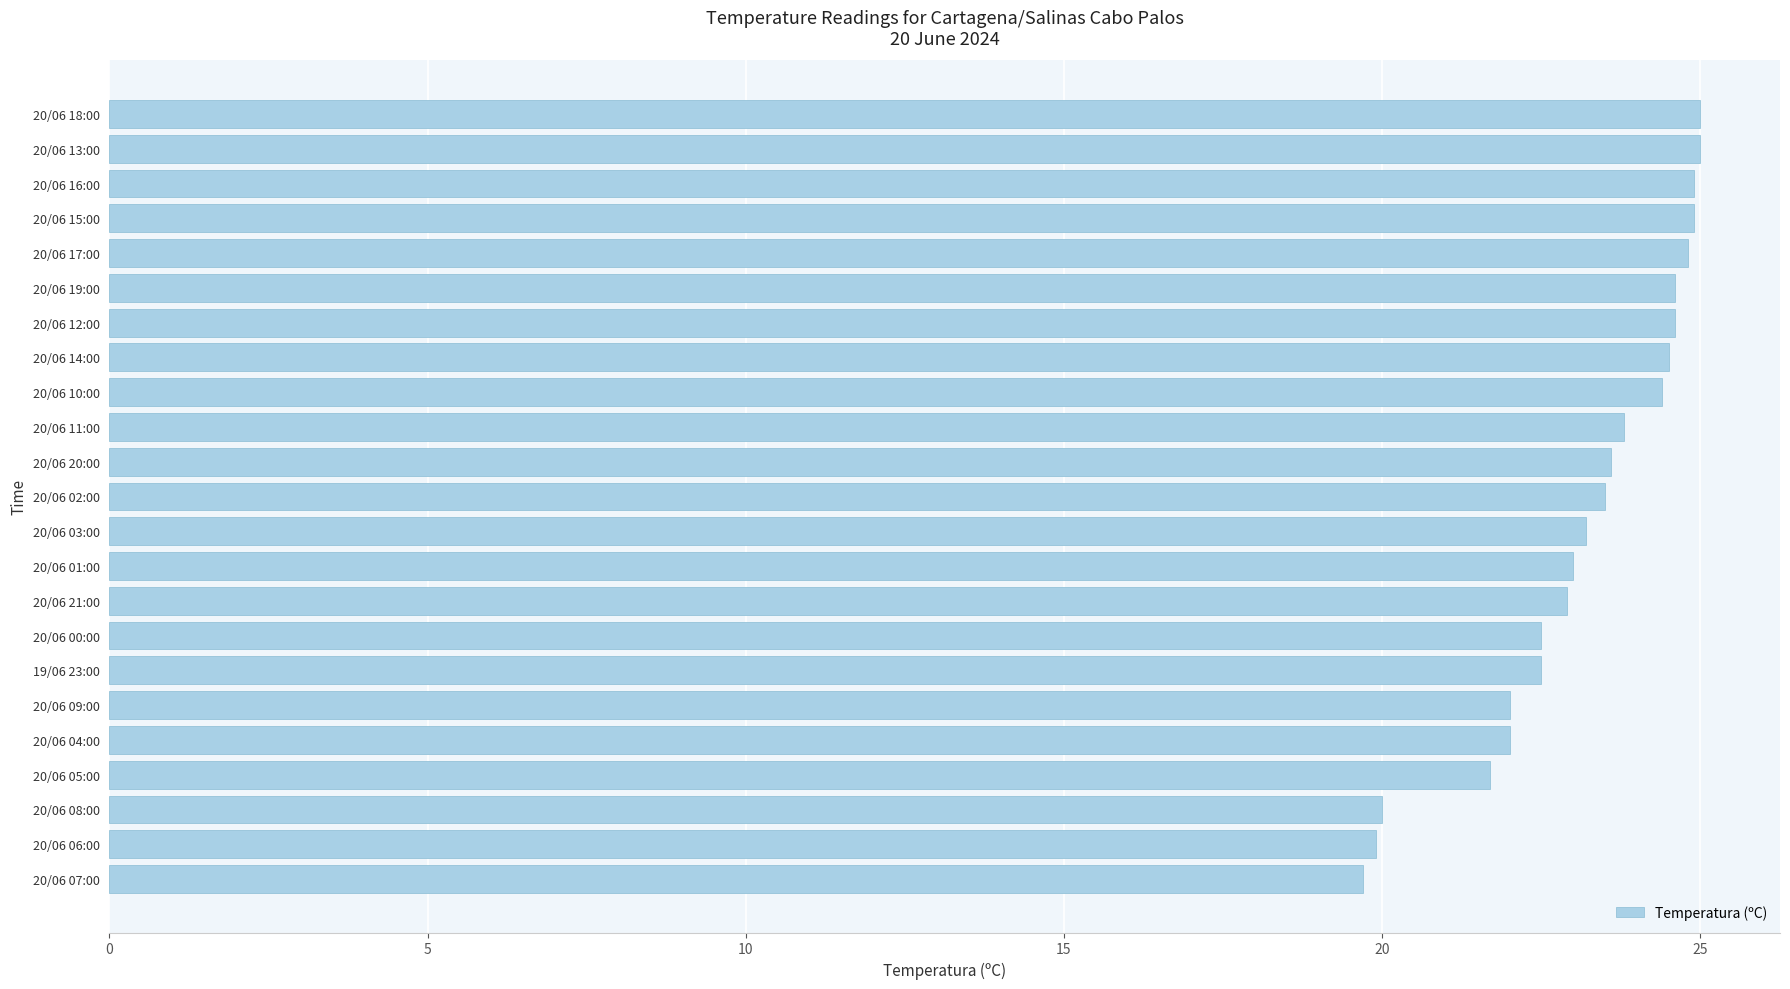

What is the change in value from 20/06 19:00 to 20/06 11:00?

-0.8